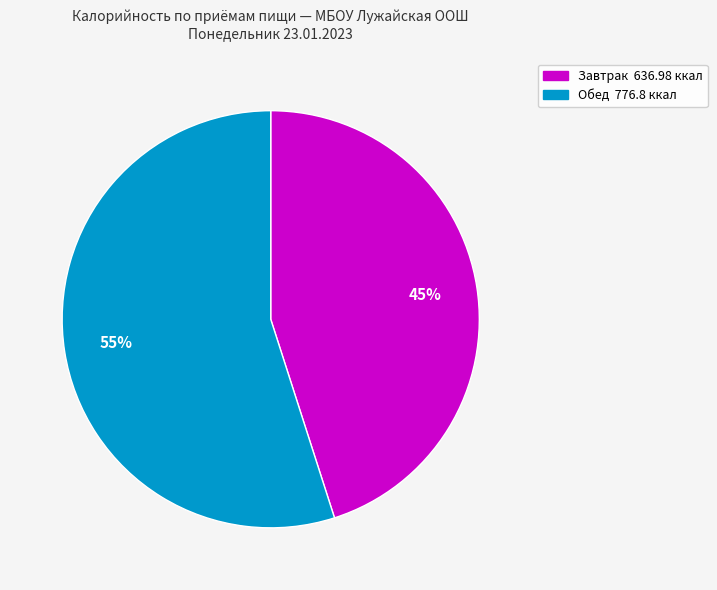

Is there a majority slice in this chart?

Yes